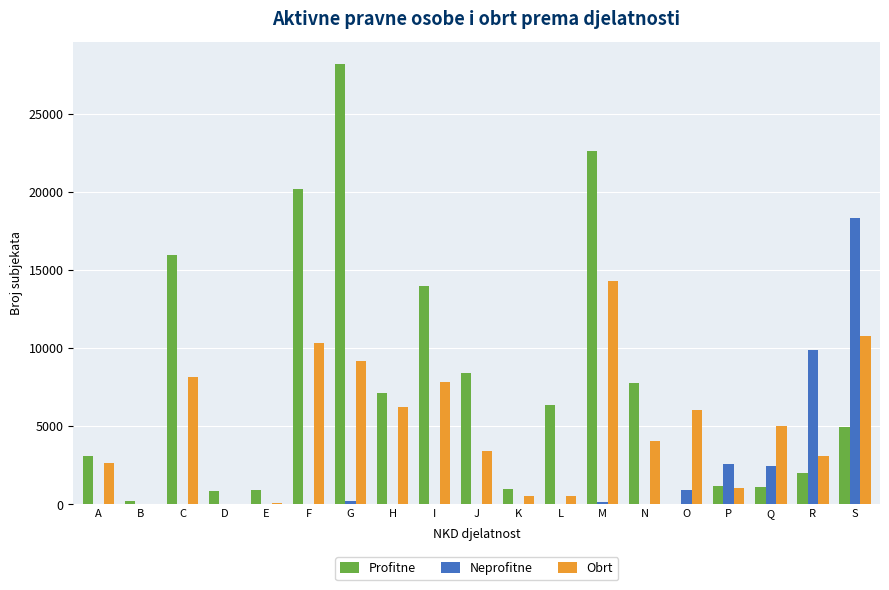

Which series changed the most between J and Q?

Profitne